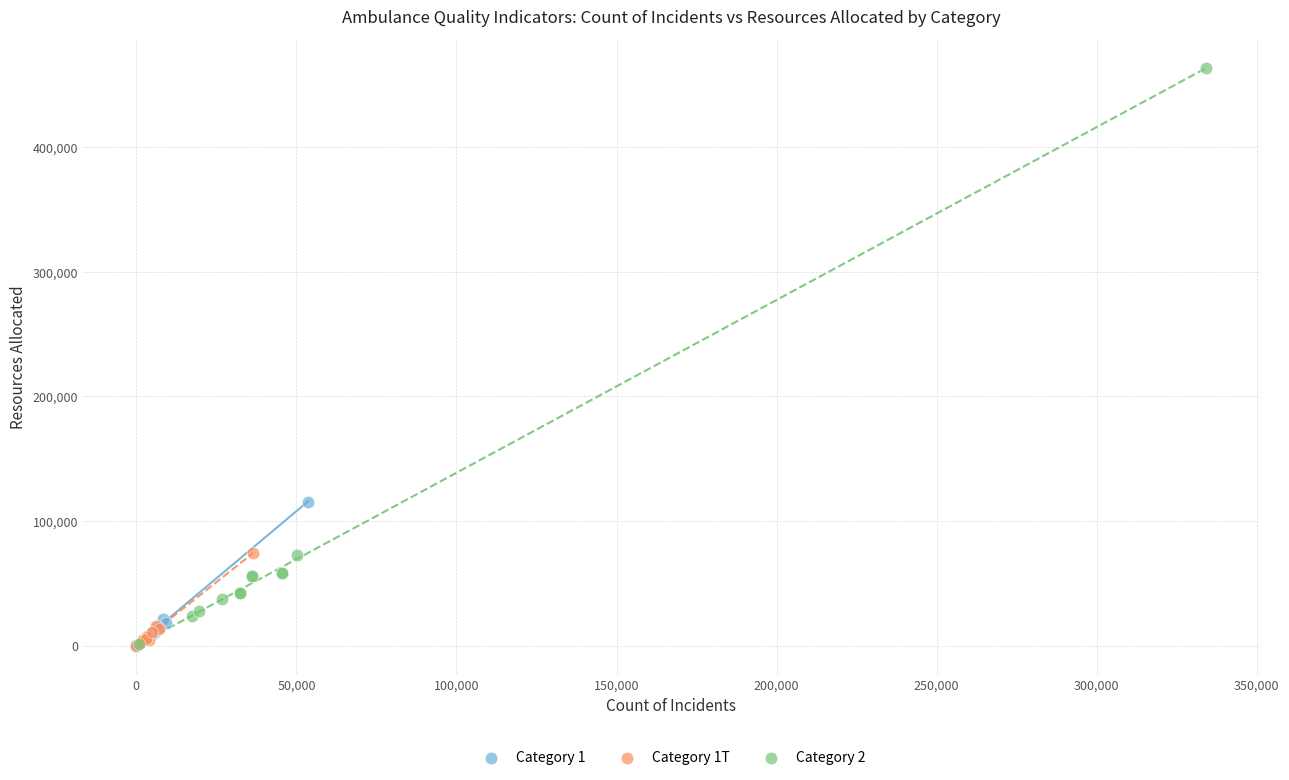

Which series reaches the maximum Y coordinate?

Category 2